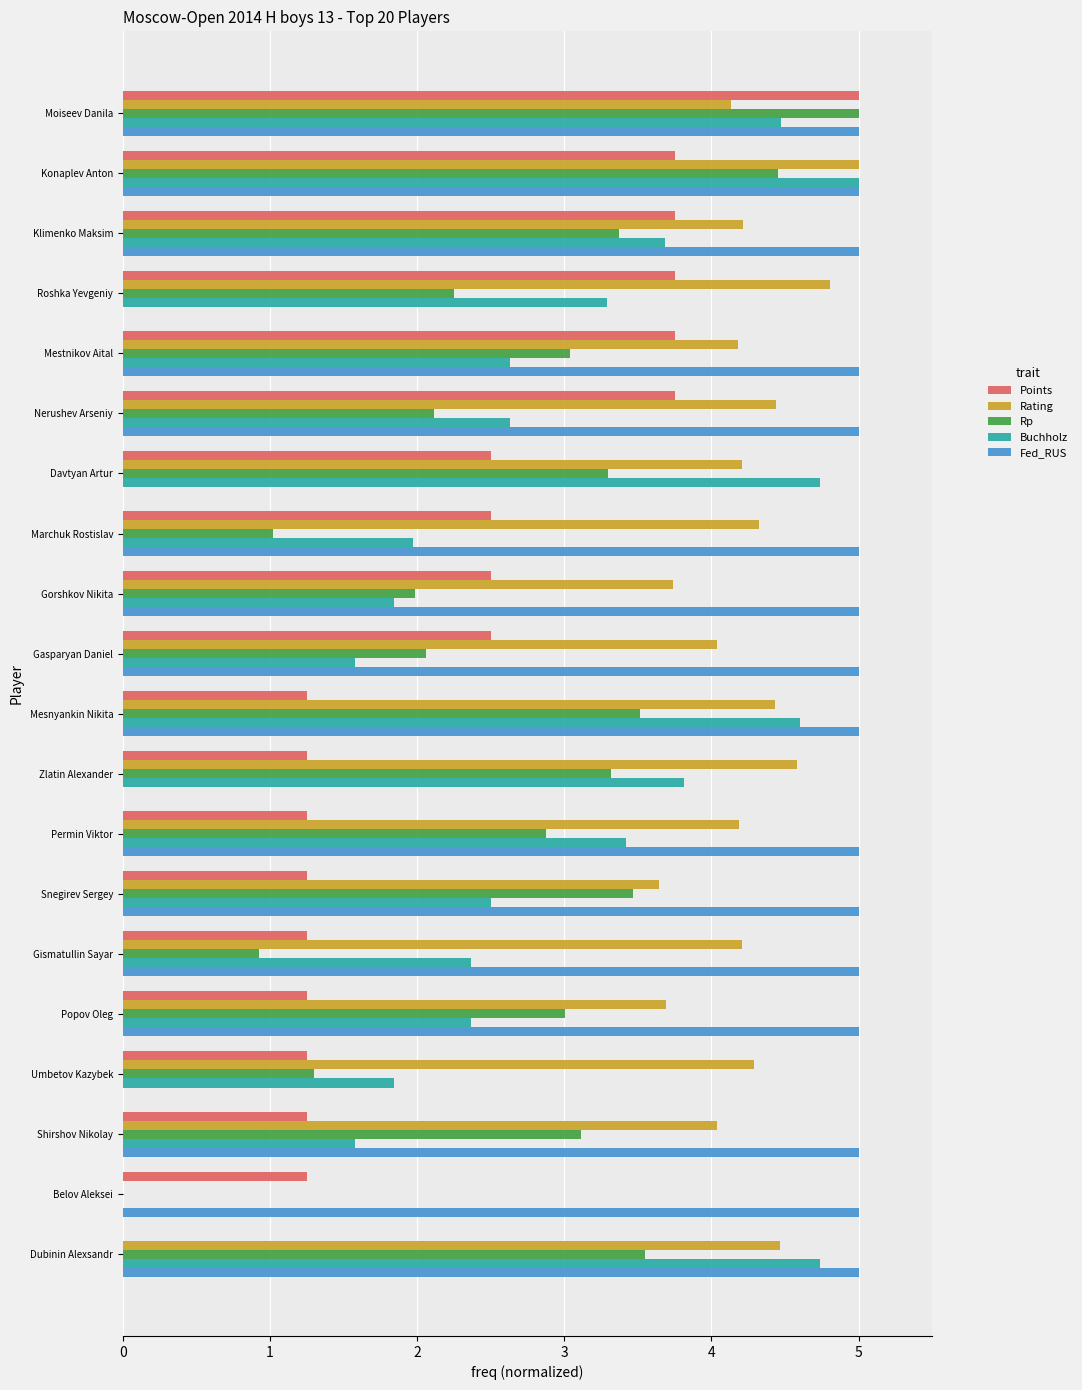

True or false: Buchholz has a value of 3.4 at Permin Viktor.

True